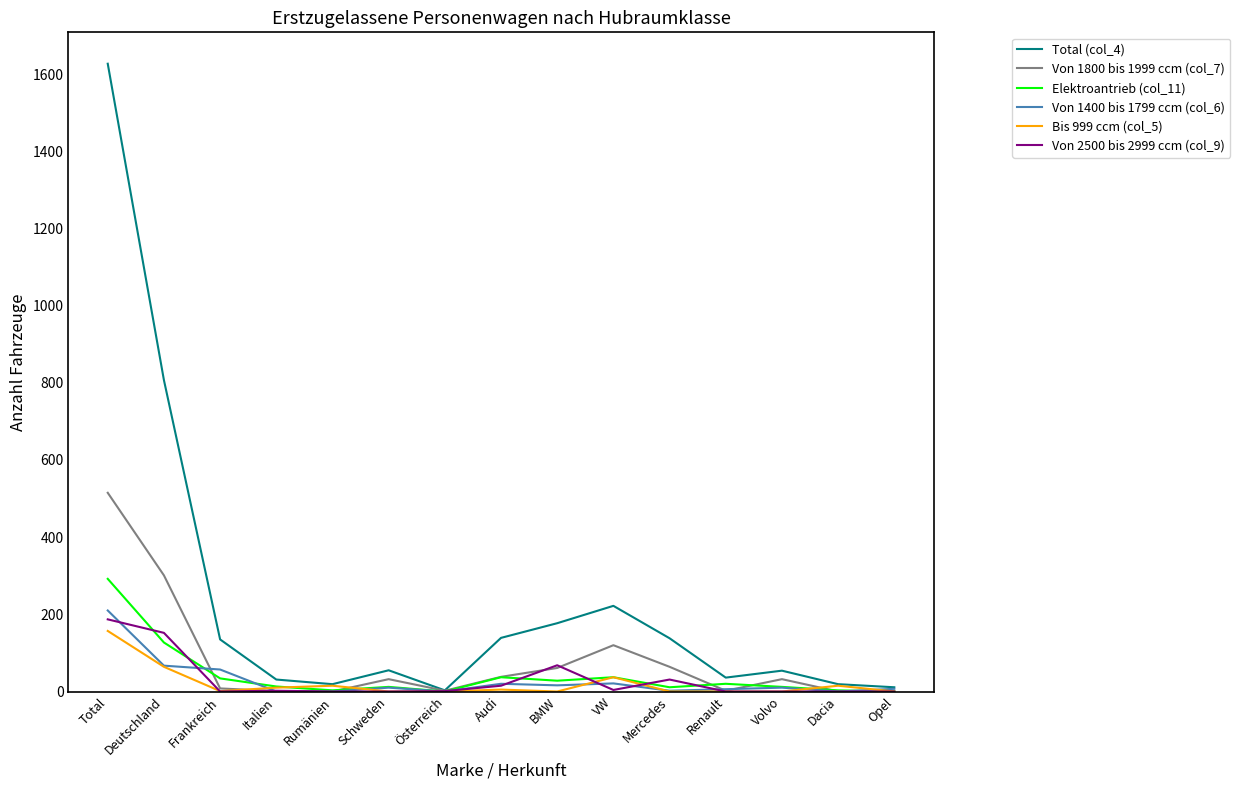

List the series in order of their peak value, lowest first.

Bis 999 ccm (col_5), Von 2500 bis 2999 ccm (col_9), Von 1400 bis 1799 ccm (col_6), Elektroantrieb (col_11), Von 1800 bis 1999 ccm (col_7), Total (col_4)